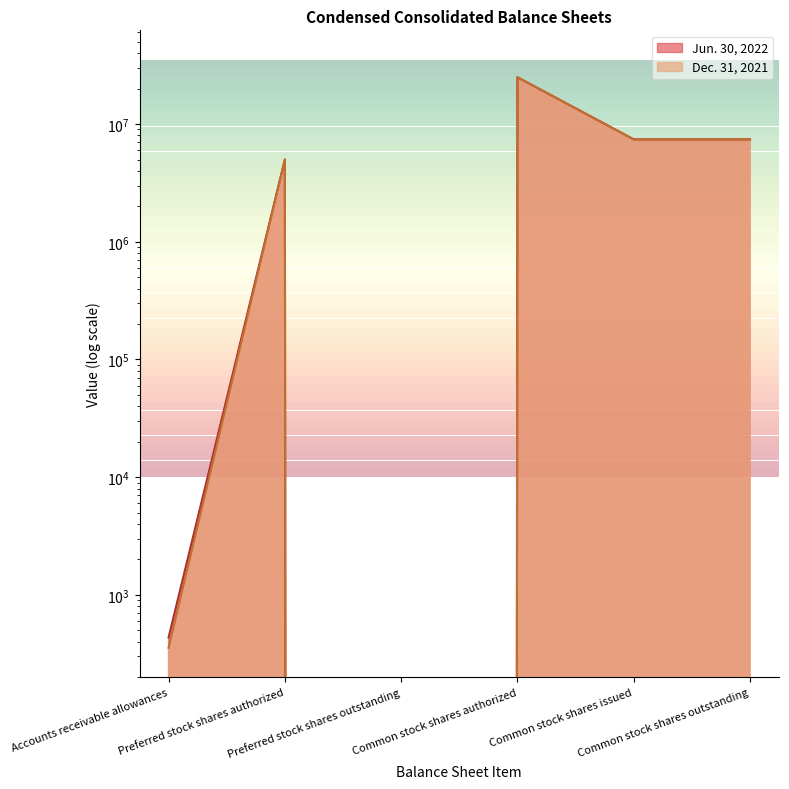

Is it true that Jun. 30, 2022 equals 4613873 at Common stock shares outstanding?

False